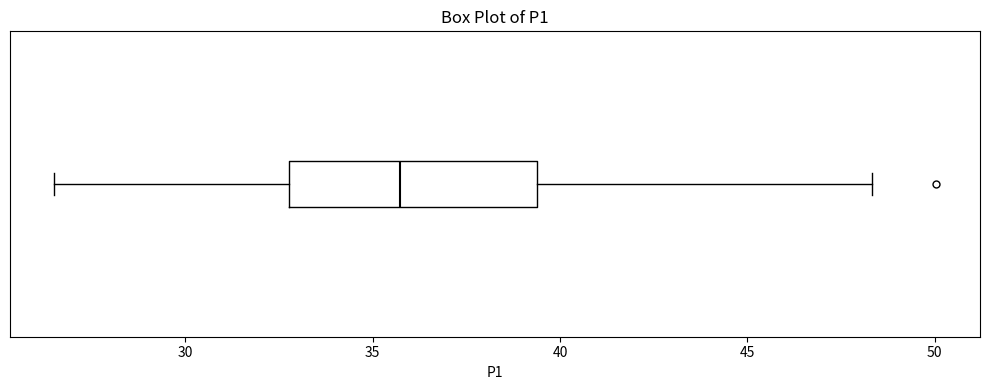

Transcribe this box plot: give where the median line is, the range the box spans, and where the two whiskers end, as read against the x-axis. The values are not printed on the chart, so give them approximately, as read against the axis.

median 35.5, box 33.0 to 39.5, whiskers 26.5 to 48.5